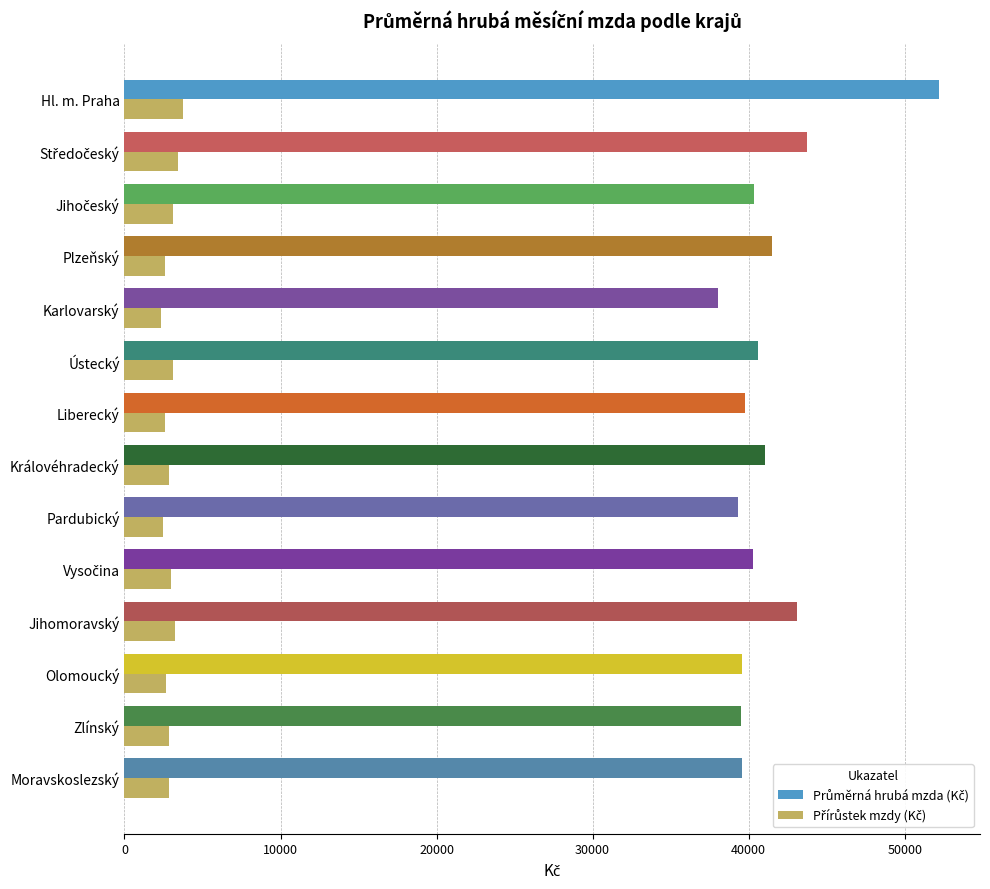

At which category is the sum across all series the highest?

Hl. m. Praha